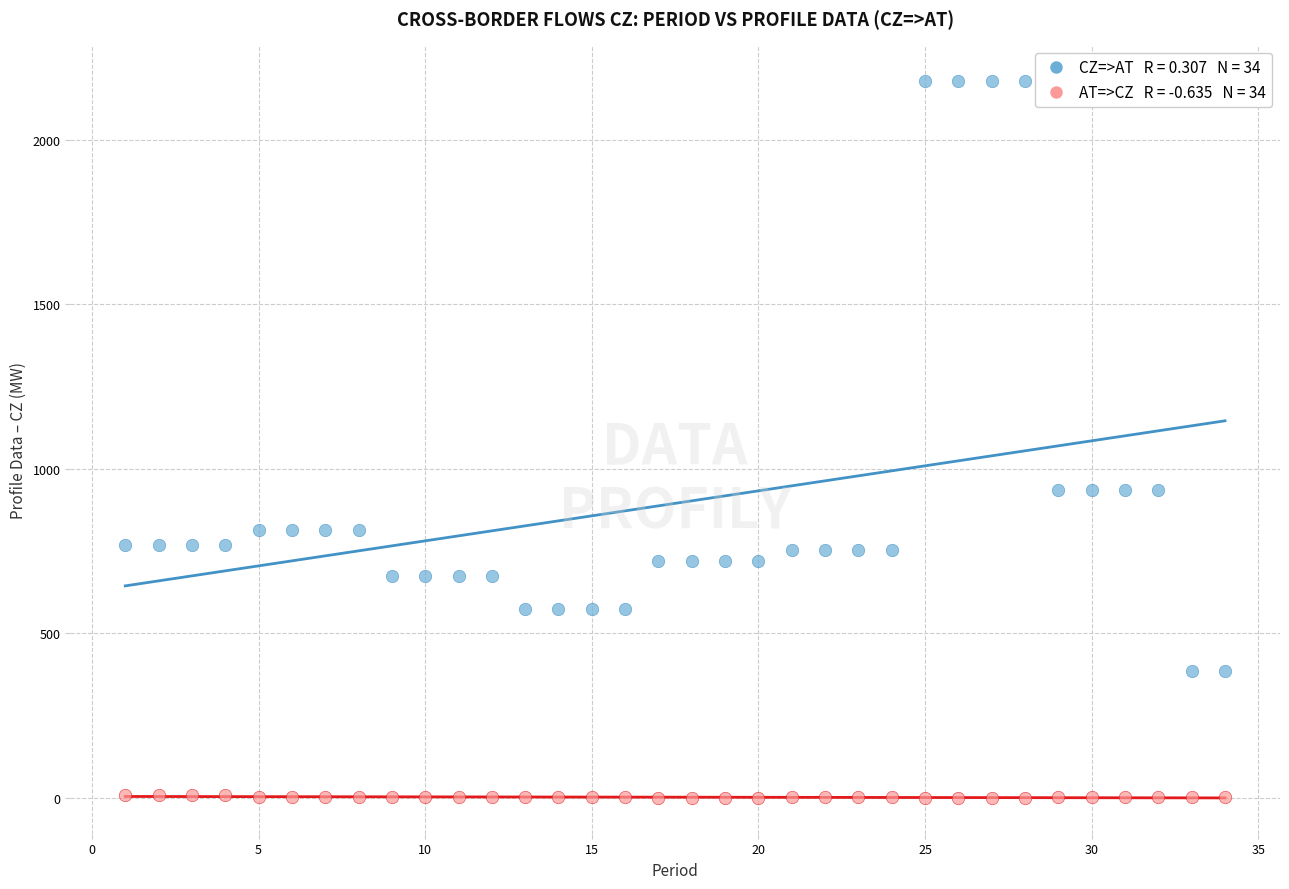

Across all data points, what is the range of Y values (max minus min)?

2178.0